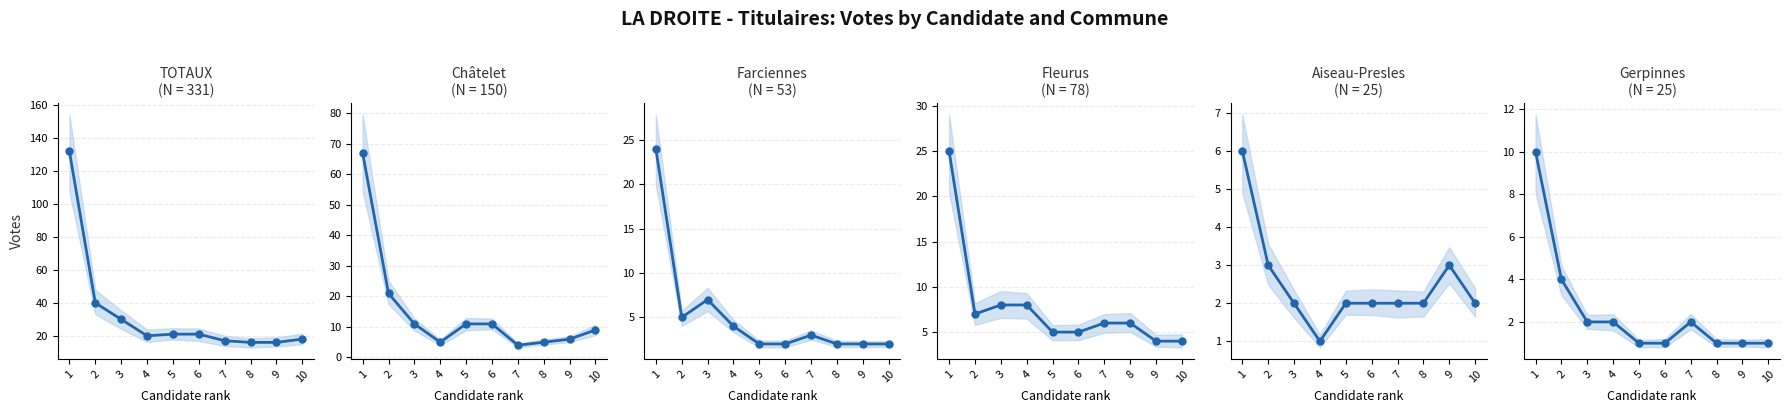

Rank the series at 3 from highest to lowest value.

TOTAUX, Châtelet, Fleurus, Farciennes, Aiseau-Presles, Gerpinnes